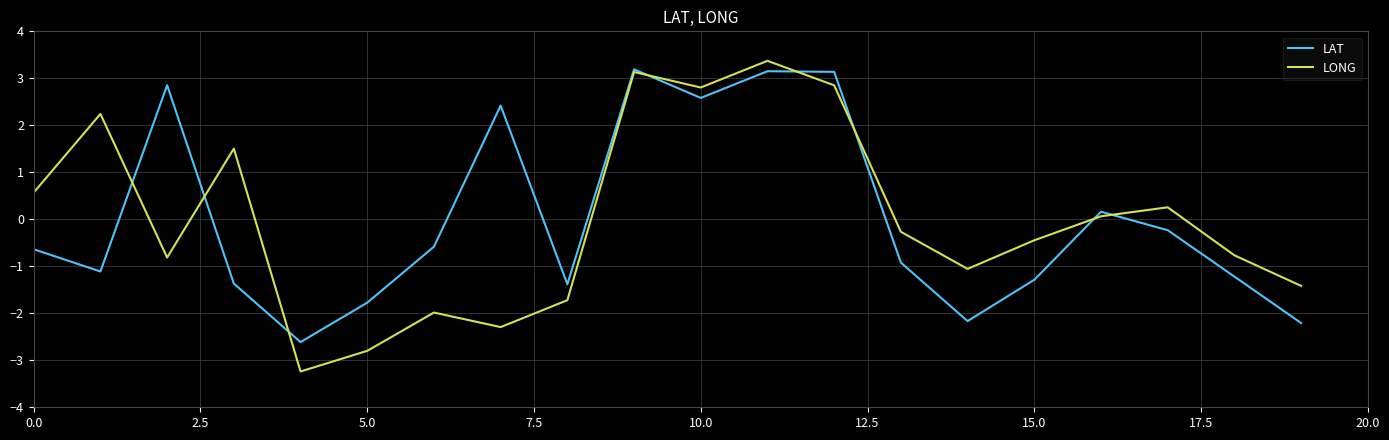

What are all the series names shown in the legend?

LAT, LONG